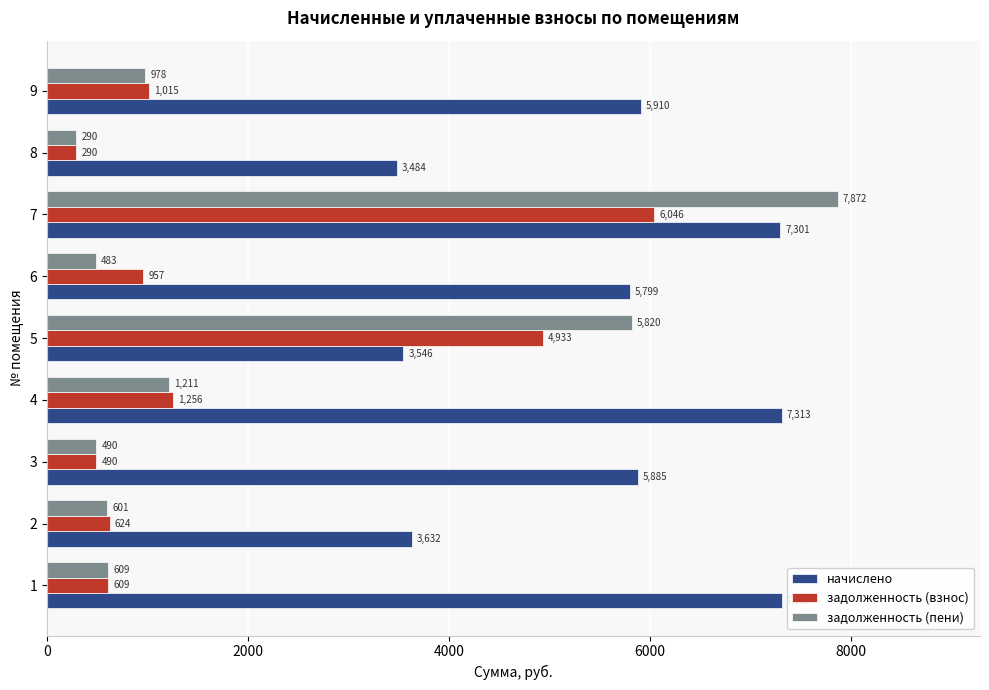

Is it true that задолженность (взнос) equals 1561.2 at 9?

False